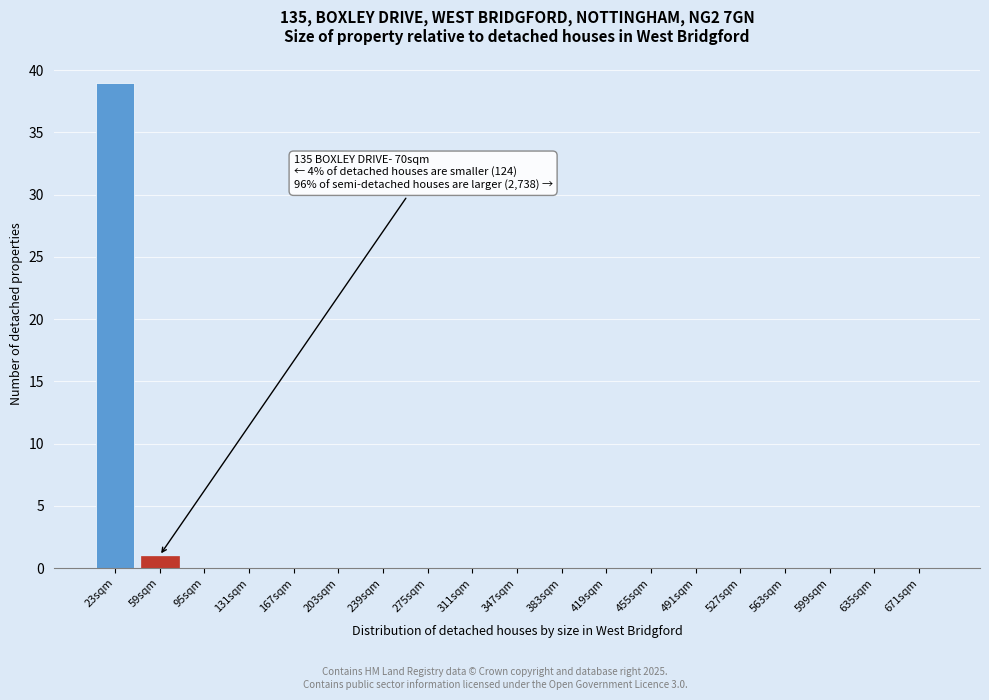

Reading right to left, transcribe all the data shown in this chart.

671sqm=0	635sqm=0	599sqm=0	563sqm=0	527sqm=0	491sqm=0	455sqm=0	419sqm=0	383sqm=0	347sqm=0	311sqm=0	275sqm=0	239sqm=0	203sqm=0	167sqm=0	131sqm=0	95sqm=0	59sqm=1	23sqm=39